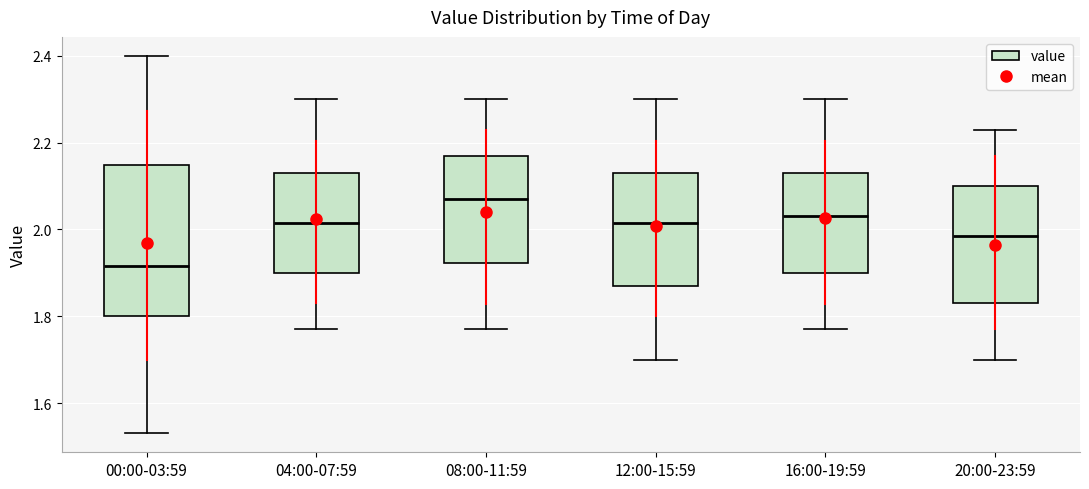

Which box has the highest median line?

08:00-11:59